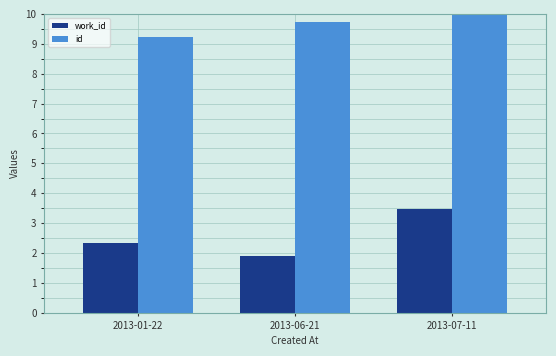

Rank the series at 2013-06-21 from lowest to highest value.

work_id, id